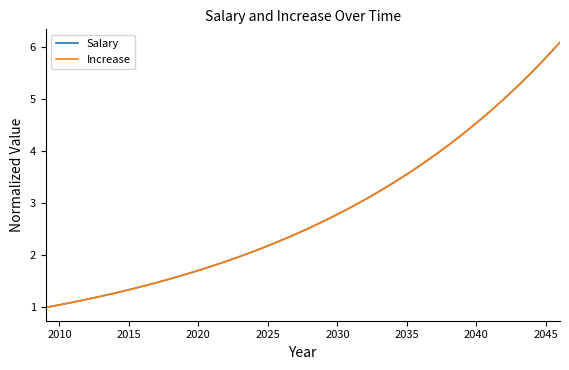

True or false: Increase has more than 0 points higher than both neighbors.

False